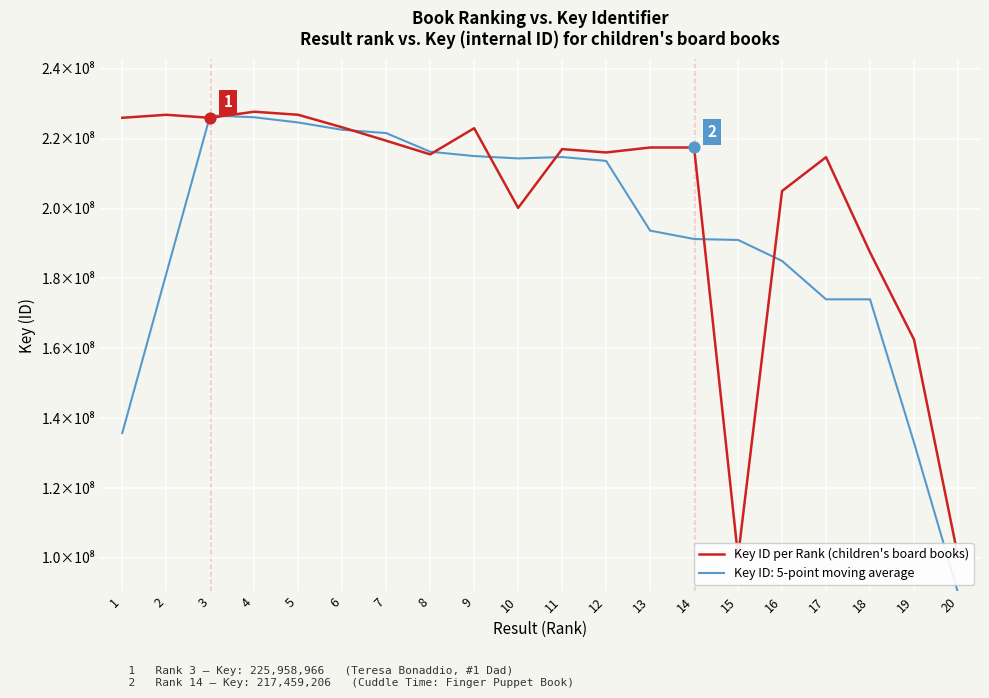

What is the change in value from 7 to 17?

-4706766